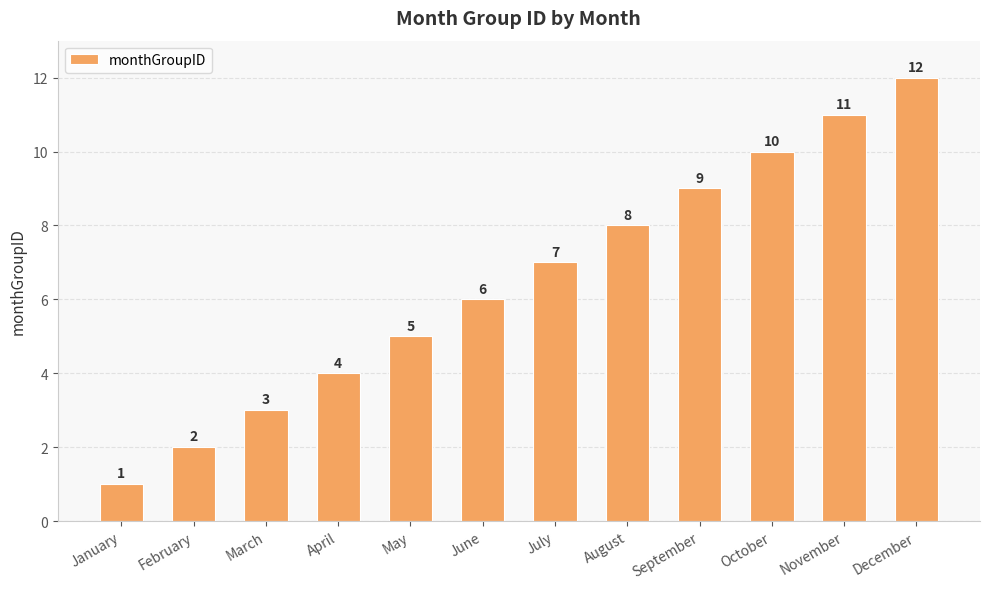

What is the value of the 12th bar from the left?

12